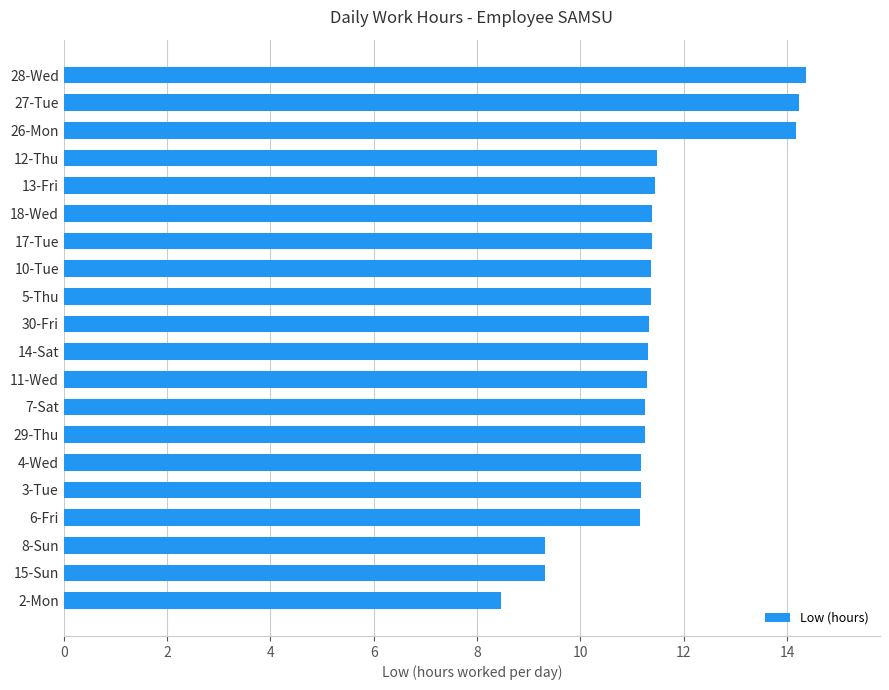

What is the approximate value at 6-Fri?

11.2